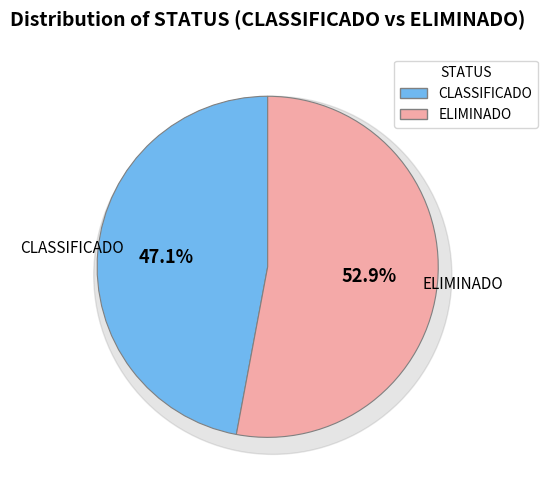

What is the ratio of the value at CLASSIFICADO to the value at ELIMINADO?

0.9